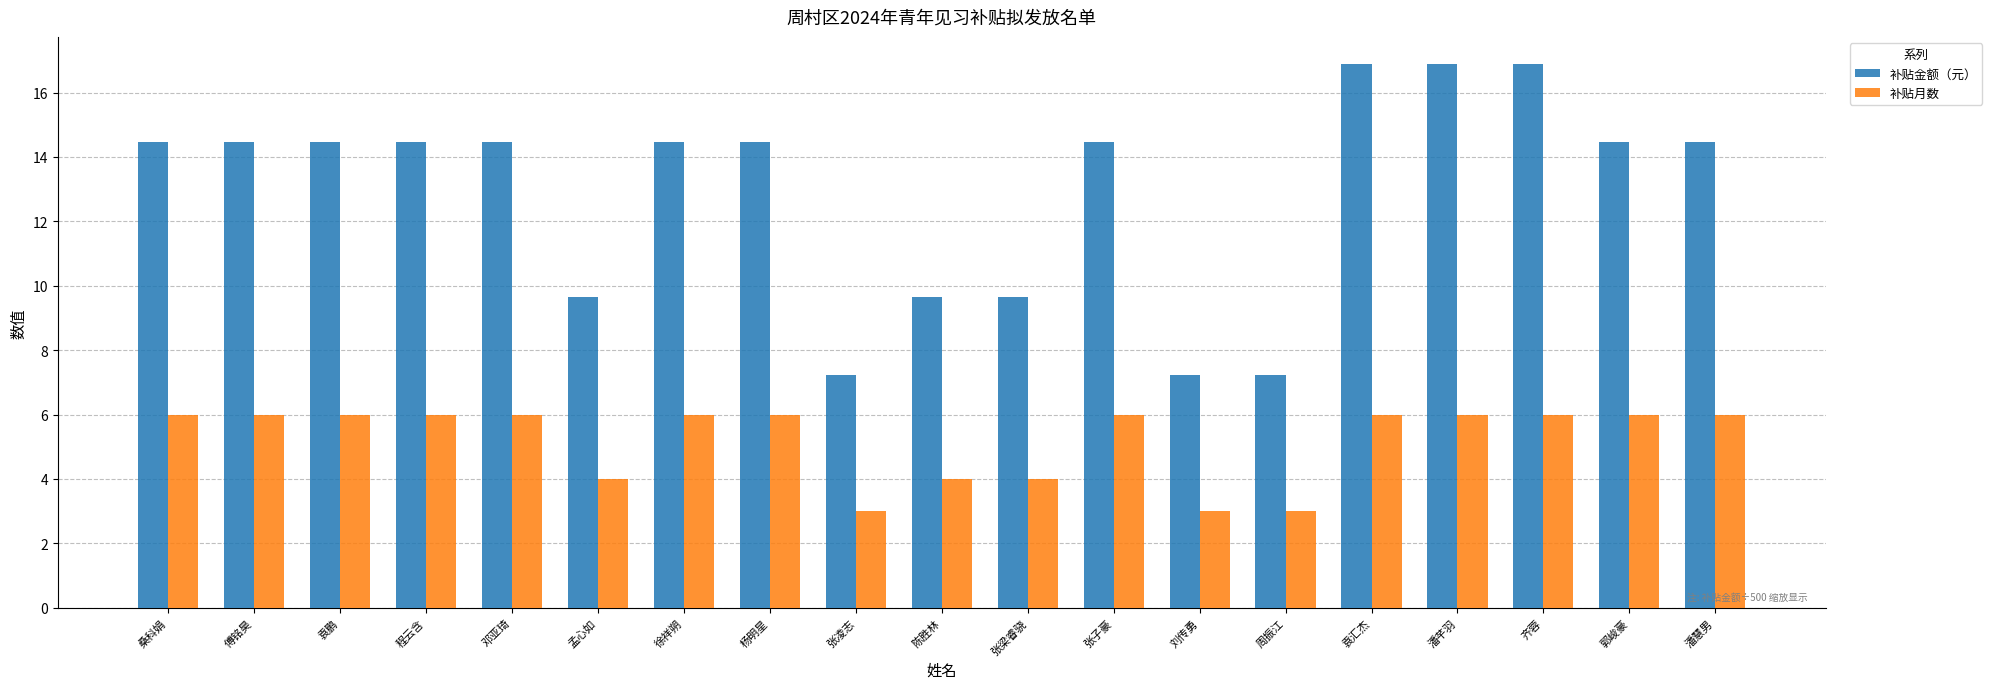

How many values in the 补贴金额（元） series are below 14?

6